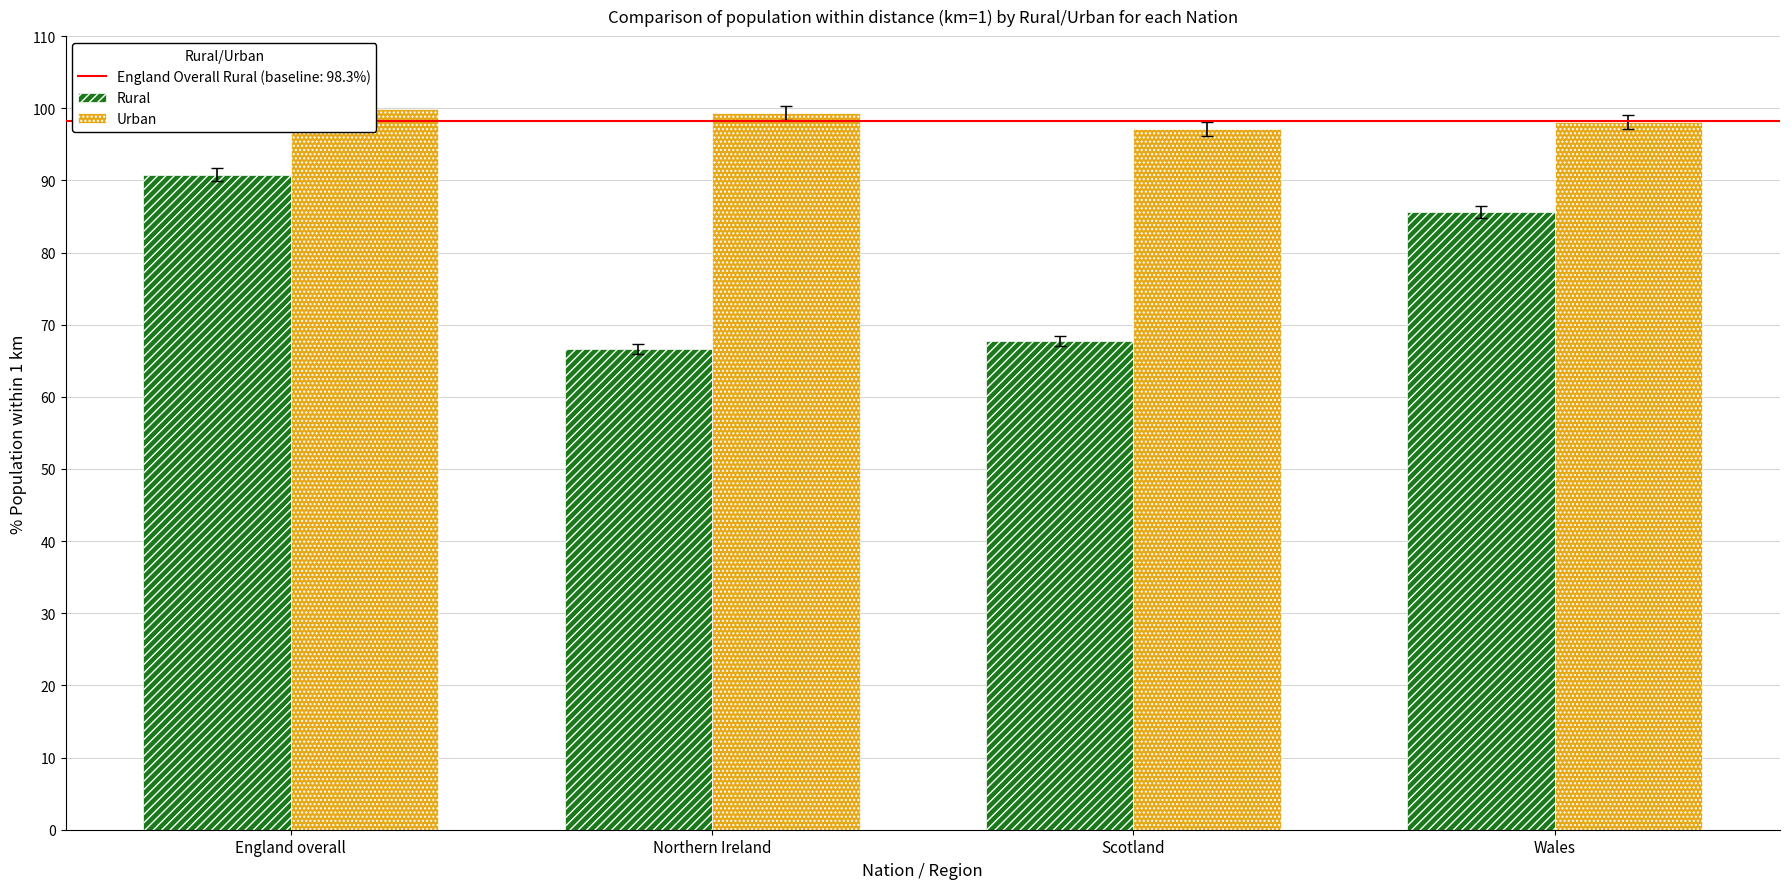

Reading left to right, extract all data points from this chart.

Rural: 90.8	66.6	67.7	85.6
Urban: 99.9	99.3	97.1	98.1